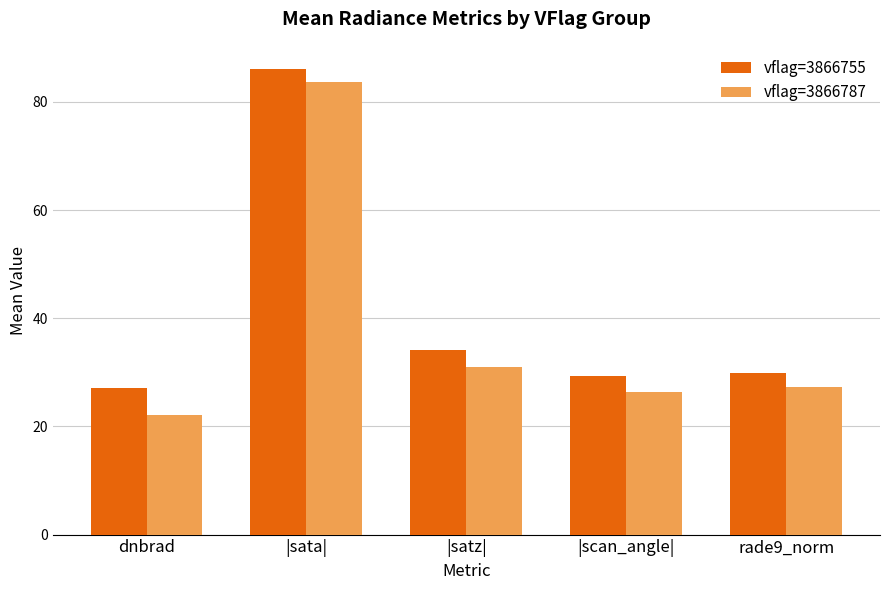

True or false: vflag=3866787 has a value of 34.5 at dnbrad.

False